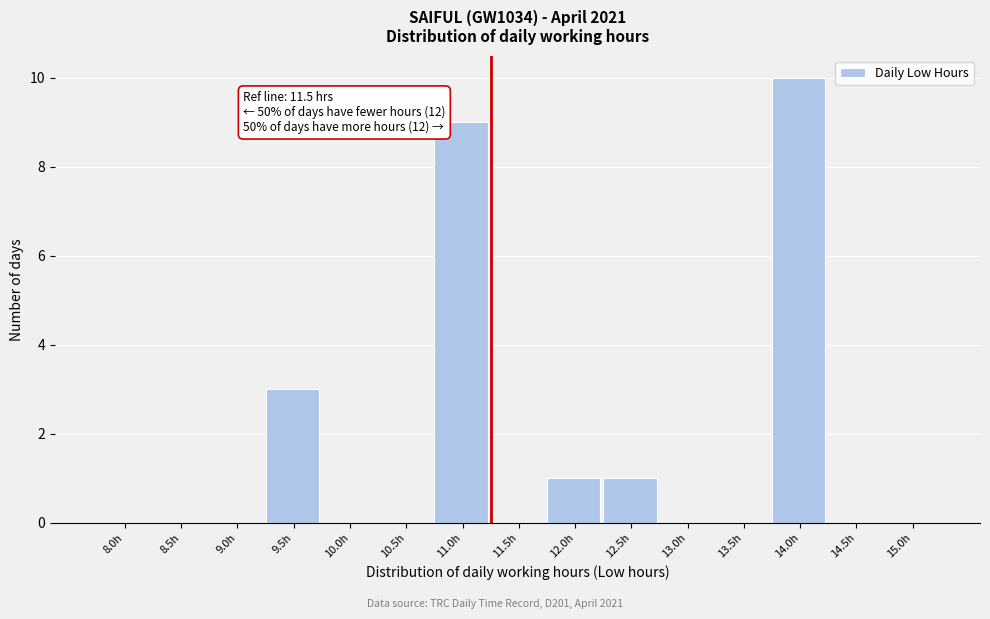

Reading left to right, what are all the values shown in this chart?

8.0h=0	8.5h=0	9.0h=0	9.5h=3	10.0h=0	10.5h=0	11.0h=9	11.5h=0	12.0h=1	12.5h=1	13.0h=0	13.5h=0	14.0h=10	14.5h=0	15.0h=0